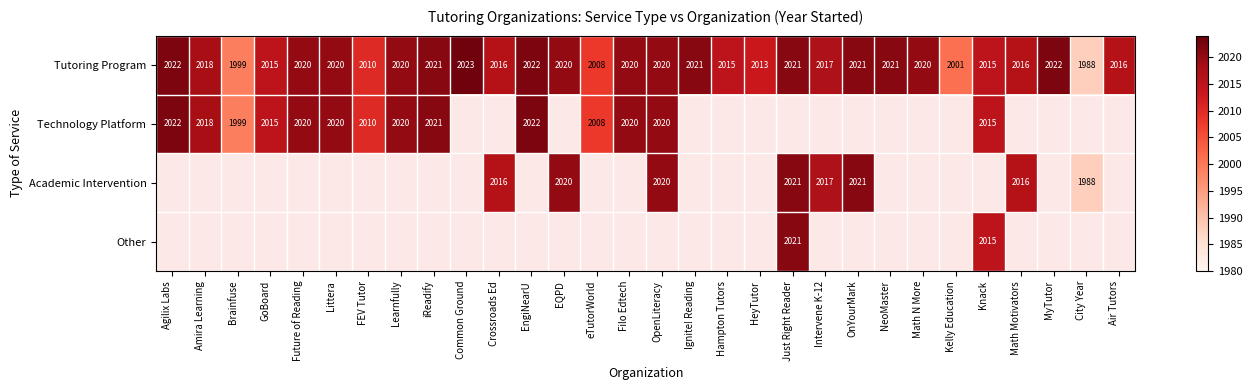

Which category has the highest value in the Tutoring Program series?

Common Ground